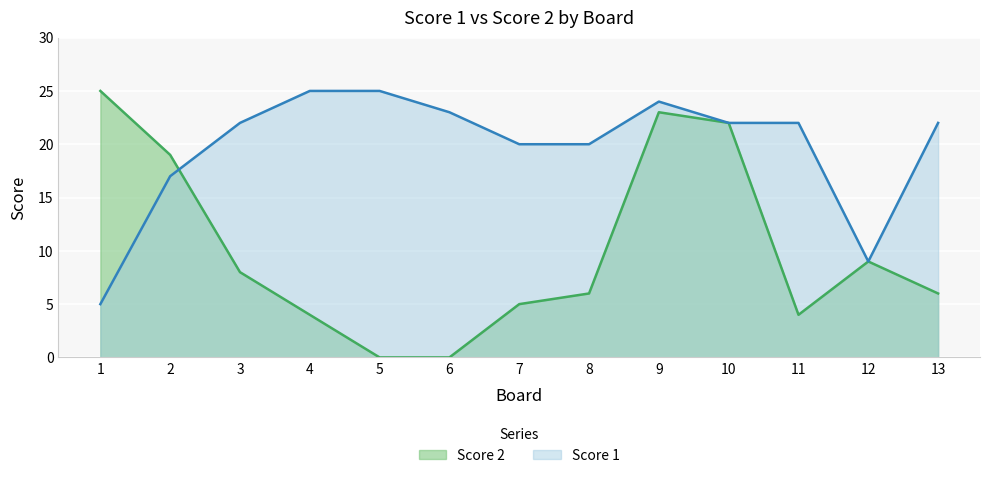

At which label does Score 1 reach its minimum?

1